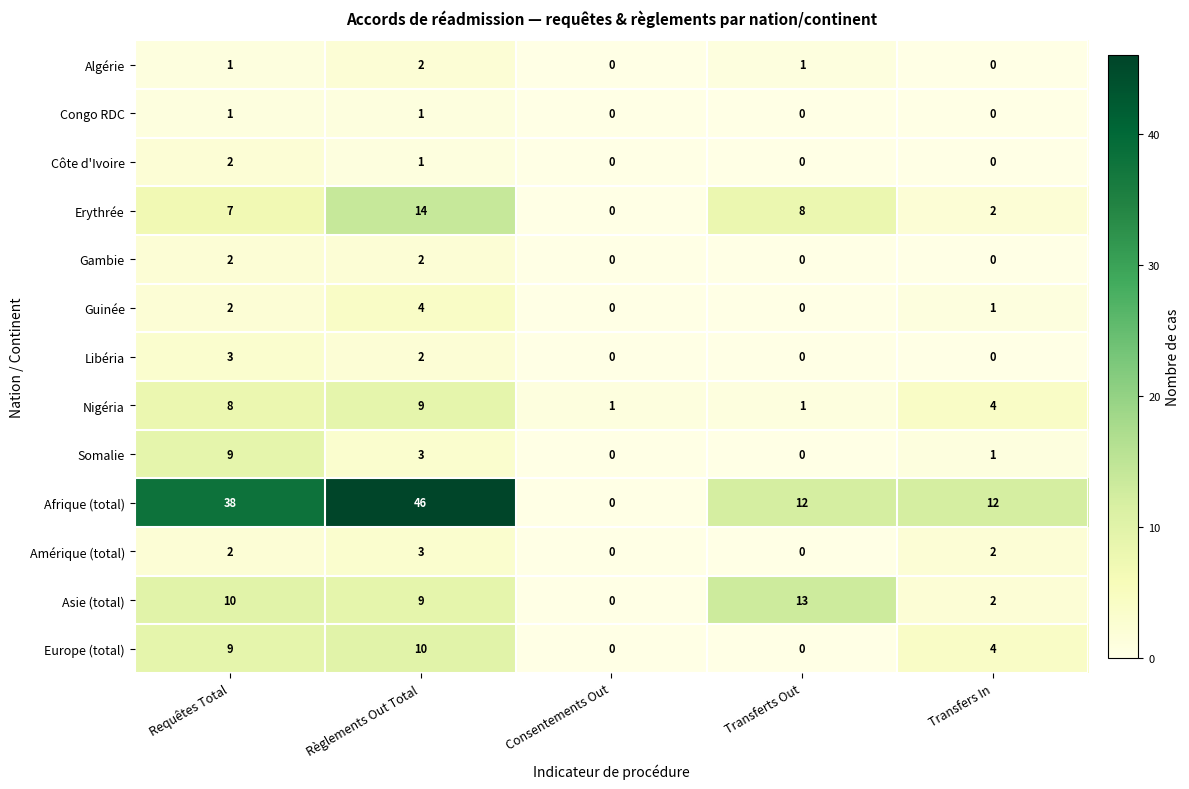

At how many categories does at least one series exceed 8?

4